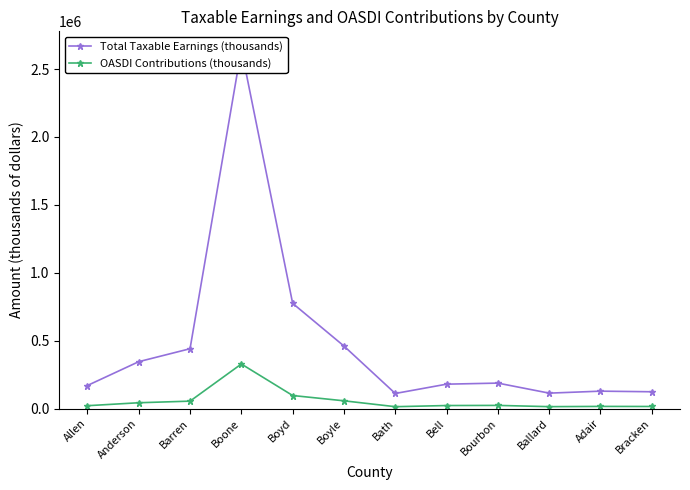

List the series in order of their overall mean, lowest first.

OASDI Contributions (thousands), Total Taxable Earnings (thousands)